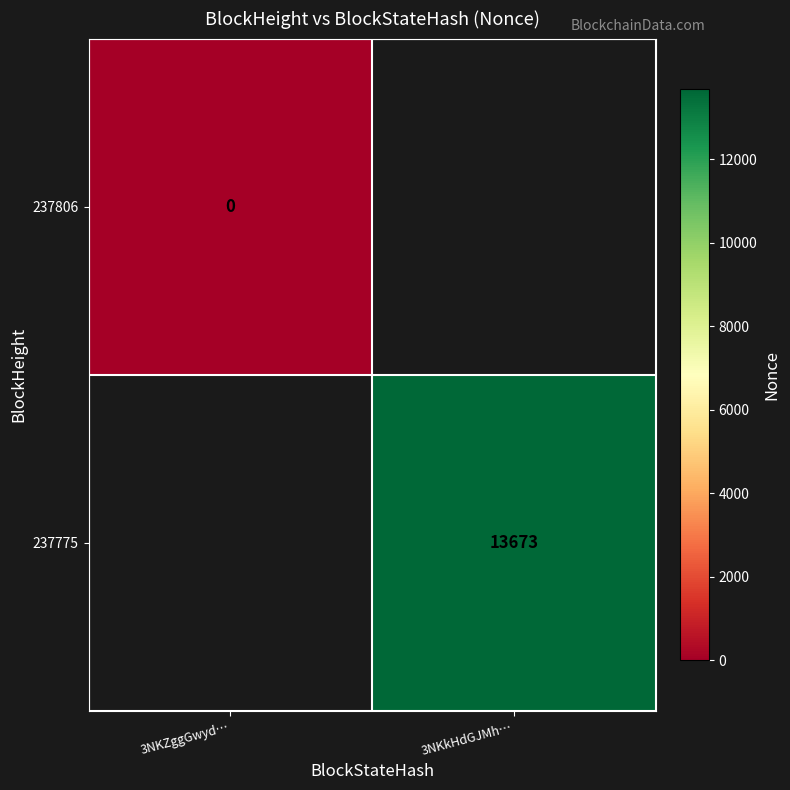

The 237775 series shows 13673 at 3NKkHdGJMh…. True or false?

True